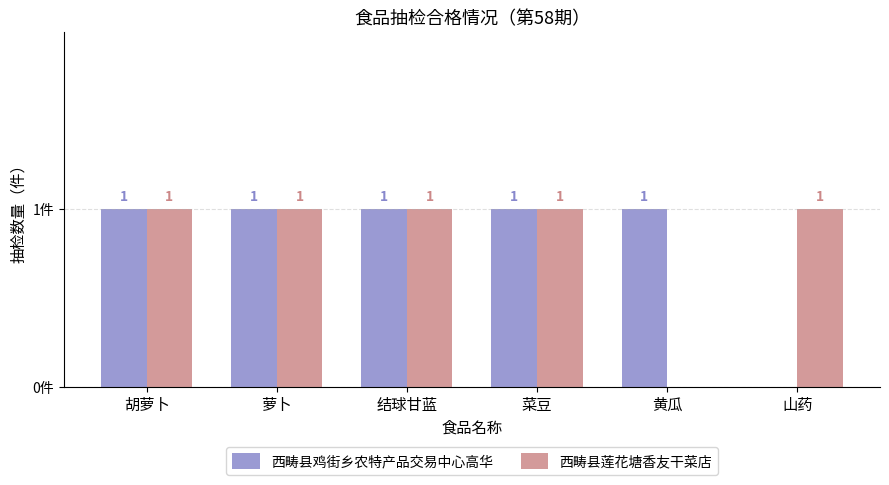

Where is 西畴县鸡街乡农特产品交易中心高华 nearest to the value 0?

山药